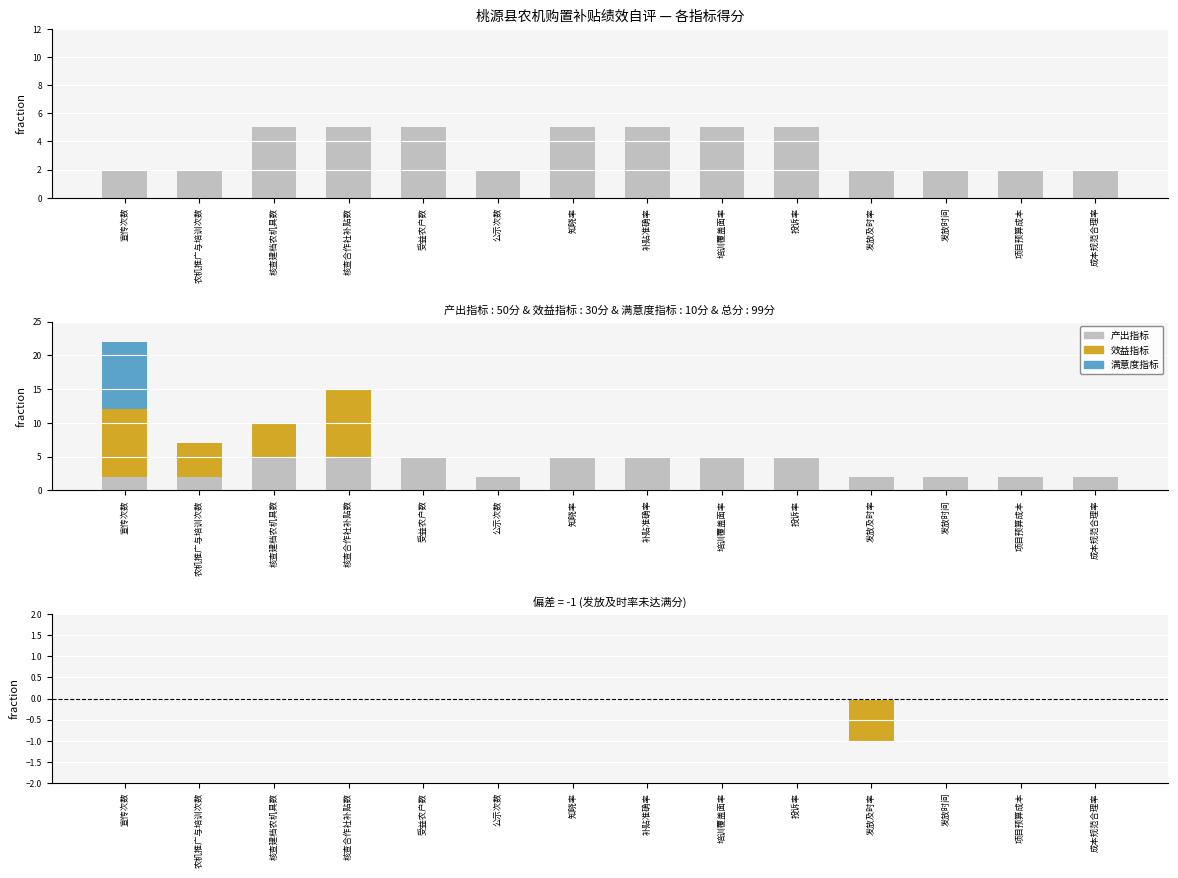

What is the difference between the maximum and second lowest values in the 效益指标 series?

10